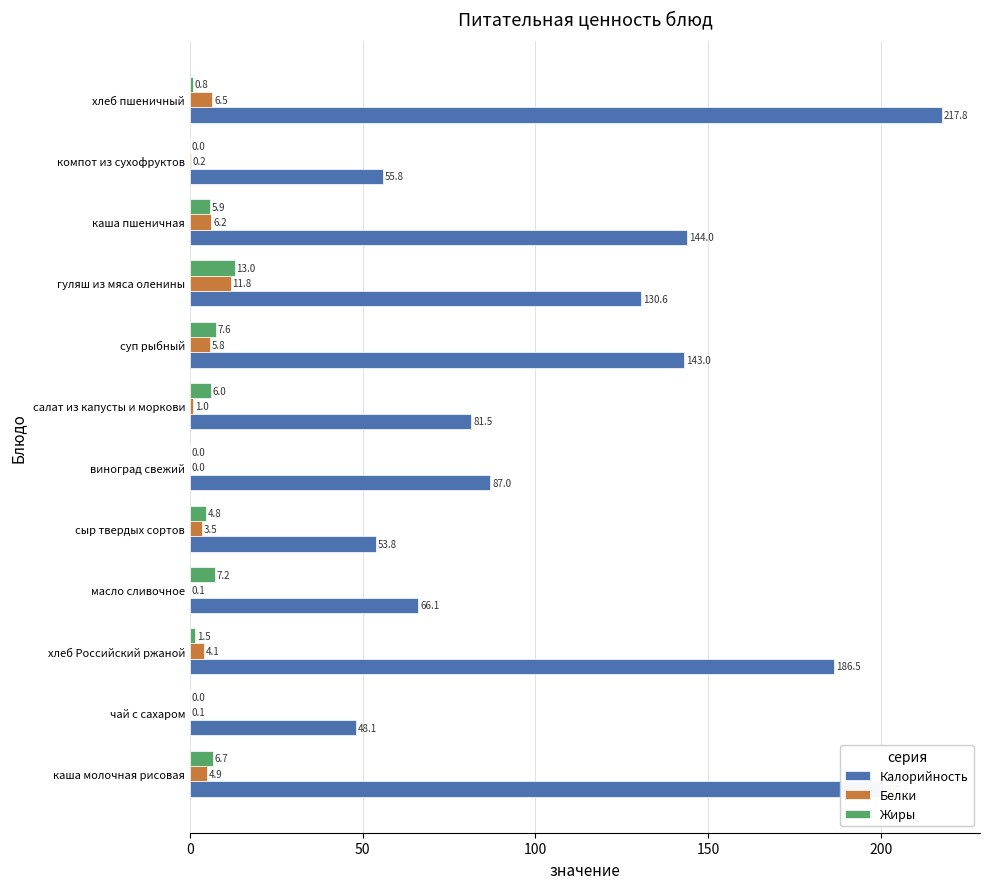

What is the approximate value of Калорийность at гуляш из мяса оленины?

130.6